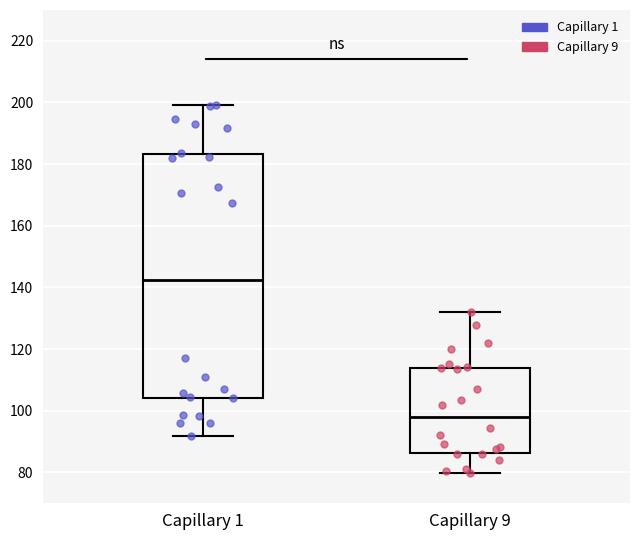

Comparing the boxes themselves (not the whiskers), which one is the tallest?

Capillary 1